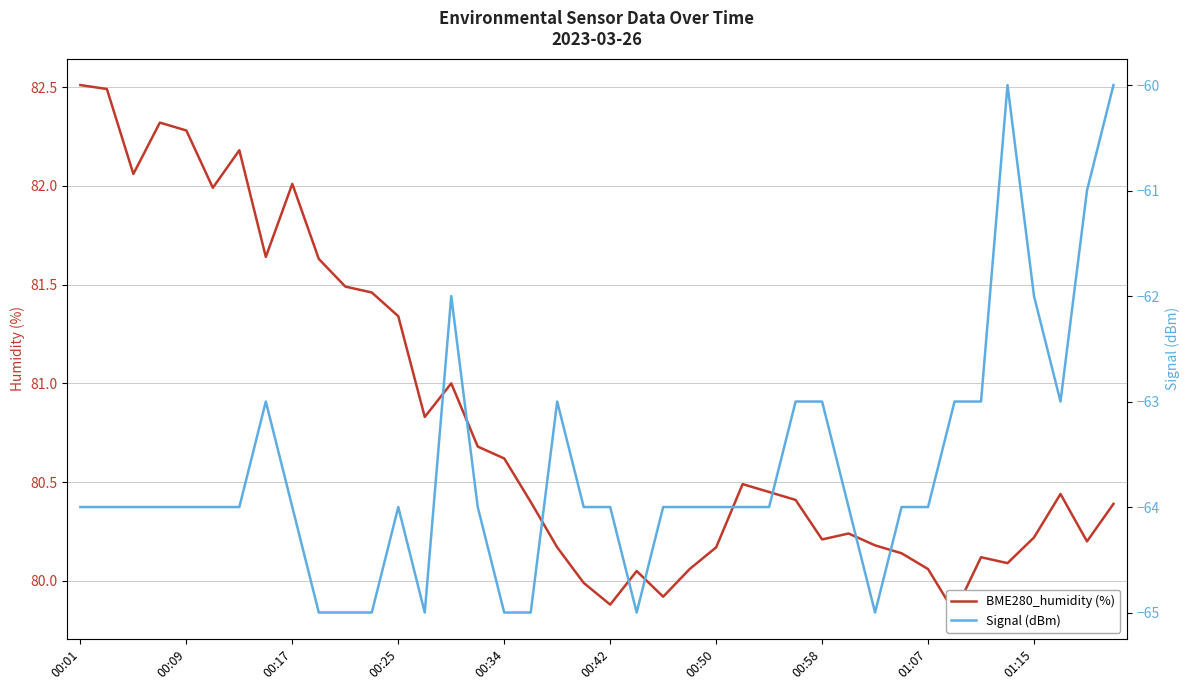

Is it true that BME280_humidity (%) equals 21.4 at 18?

False